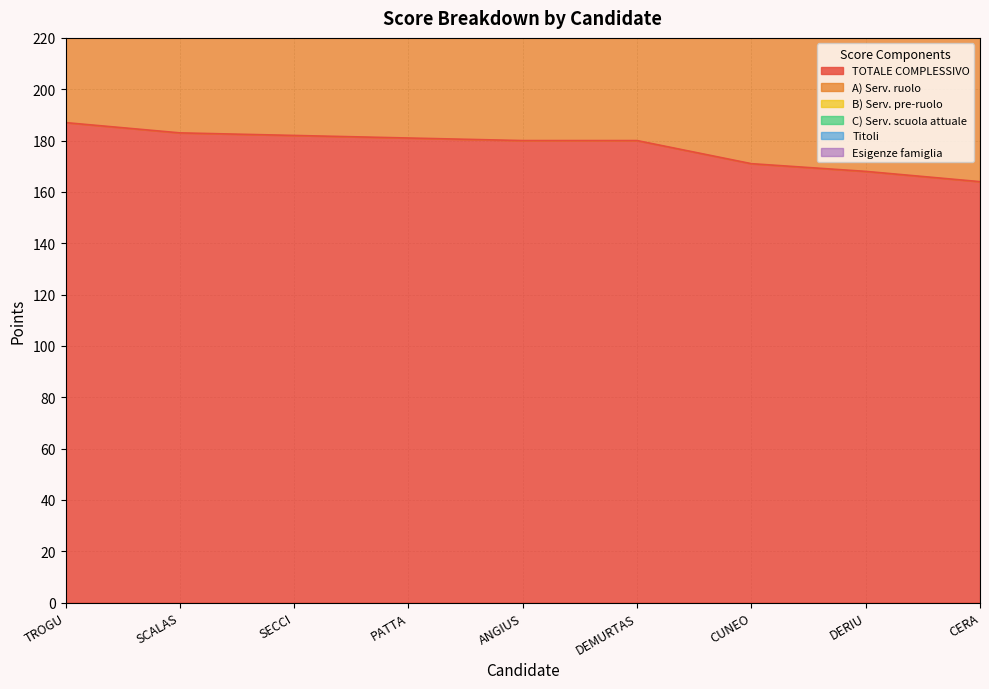

What position from the right is DERIU Rita?

2